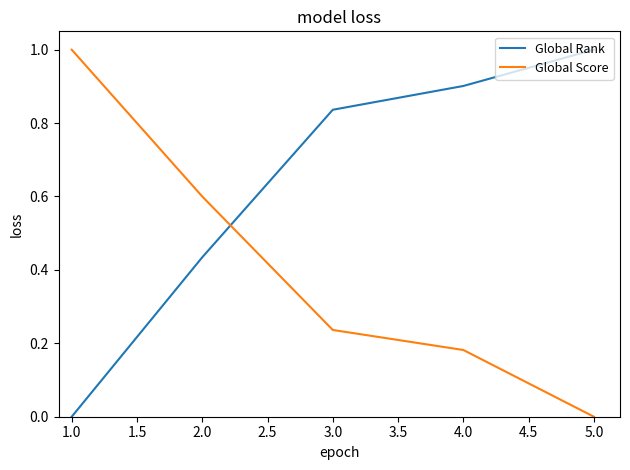

What is the difference between the Global Rank values at 4.0 and 1.0?

0.9